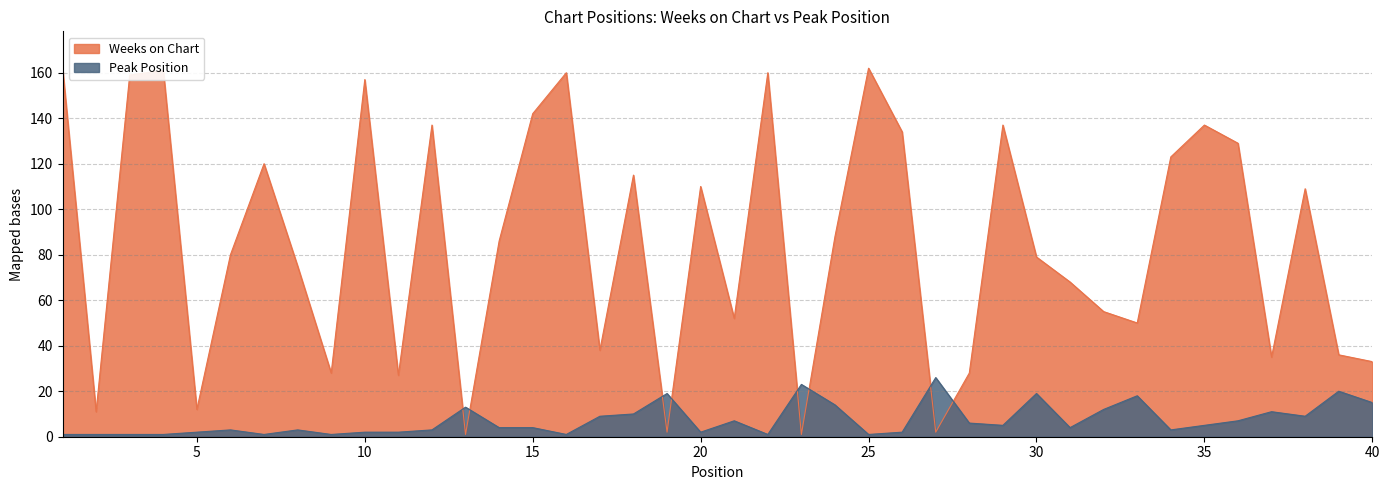

Which label corresponds to the smallest value in the chart?

13